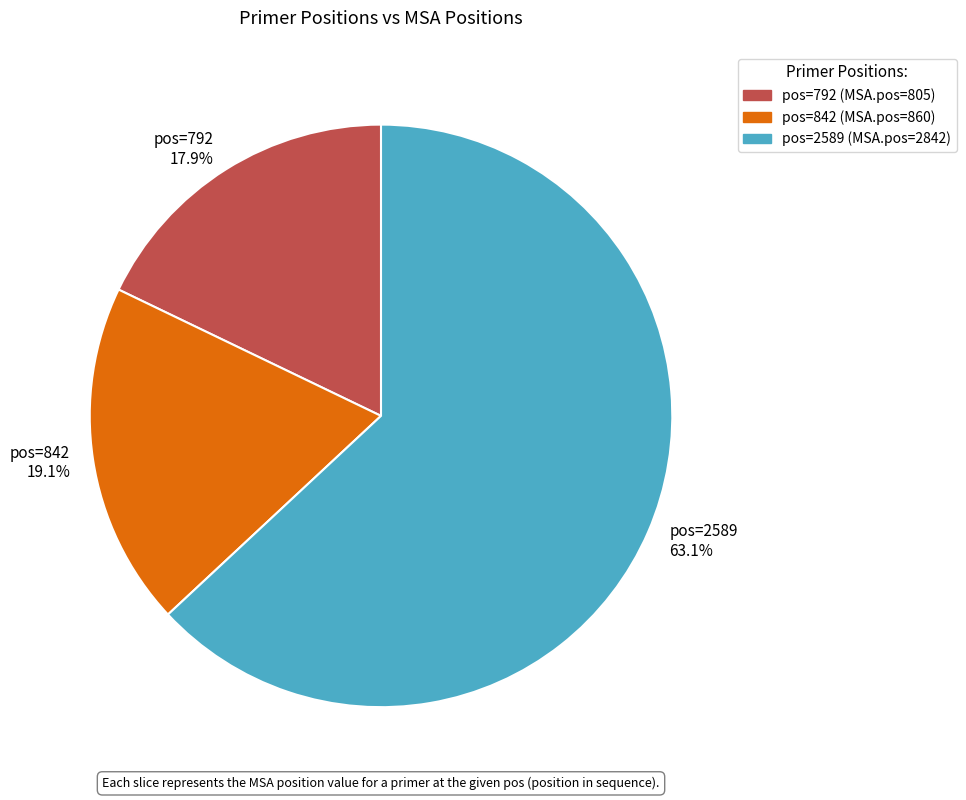

Rank the categories by value from highest to lowest.

pos=2589 63.1%, pos=842 19.1%, pos=792 17.9%